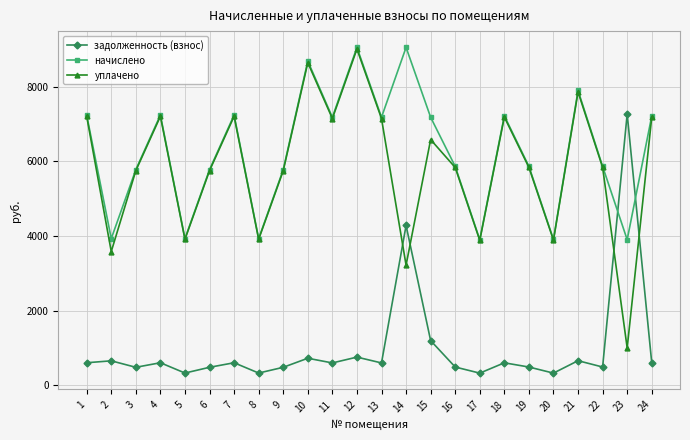

How many intersections are there between задолженность (взнос) and начислено?

2